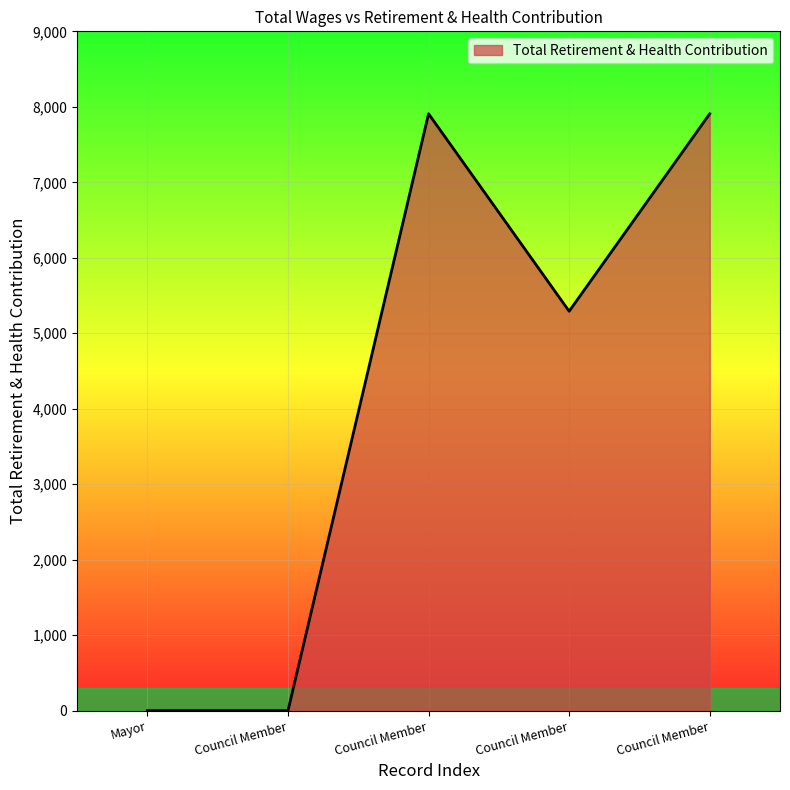

Count the number of data series in this chart.

1